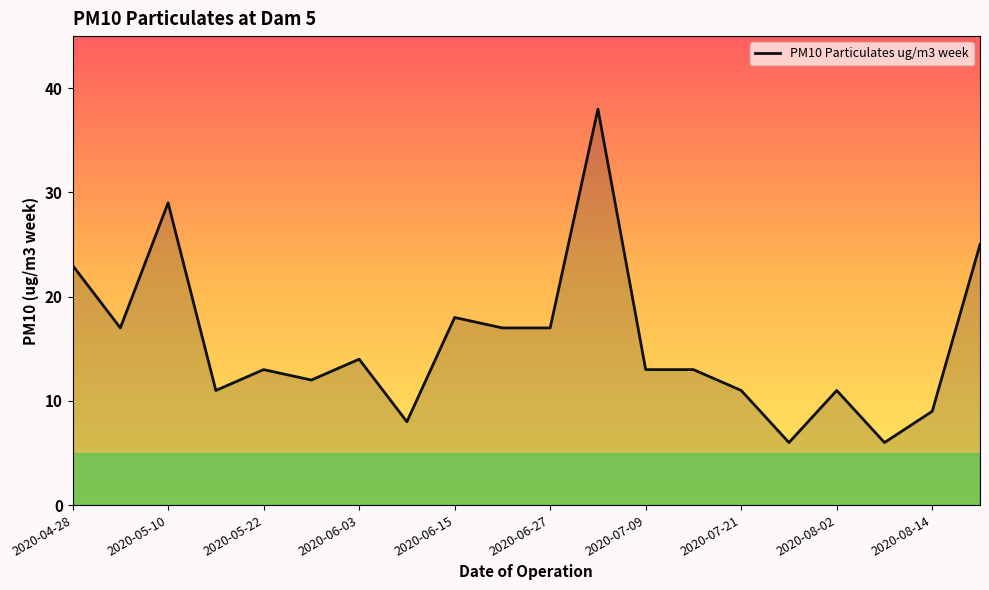

What is the greatest value displayed?

38